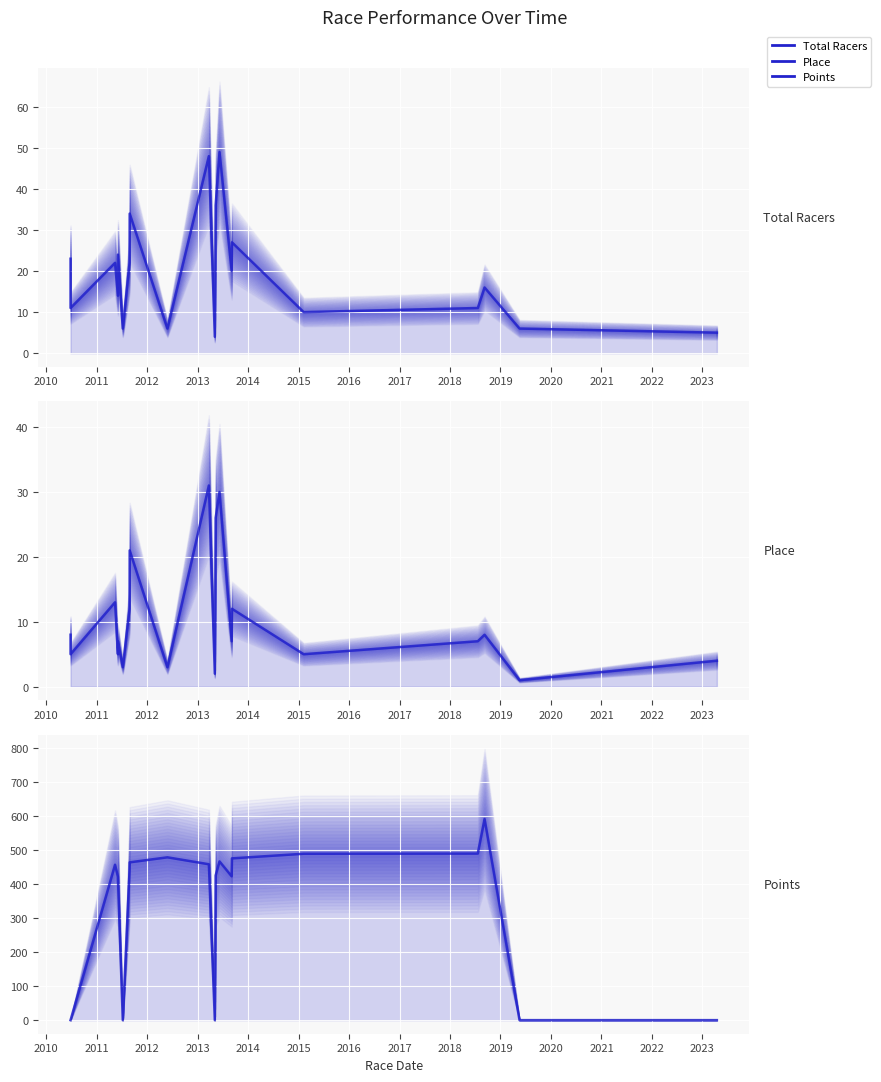

How many lines are shown in the chart?

3